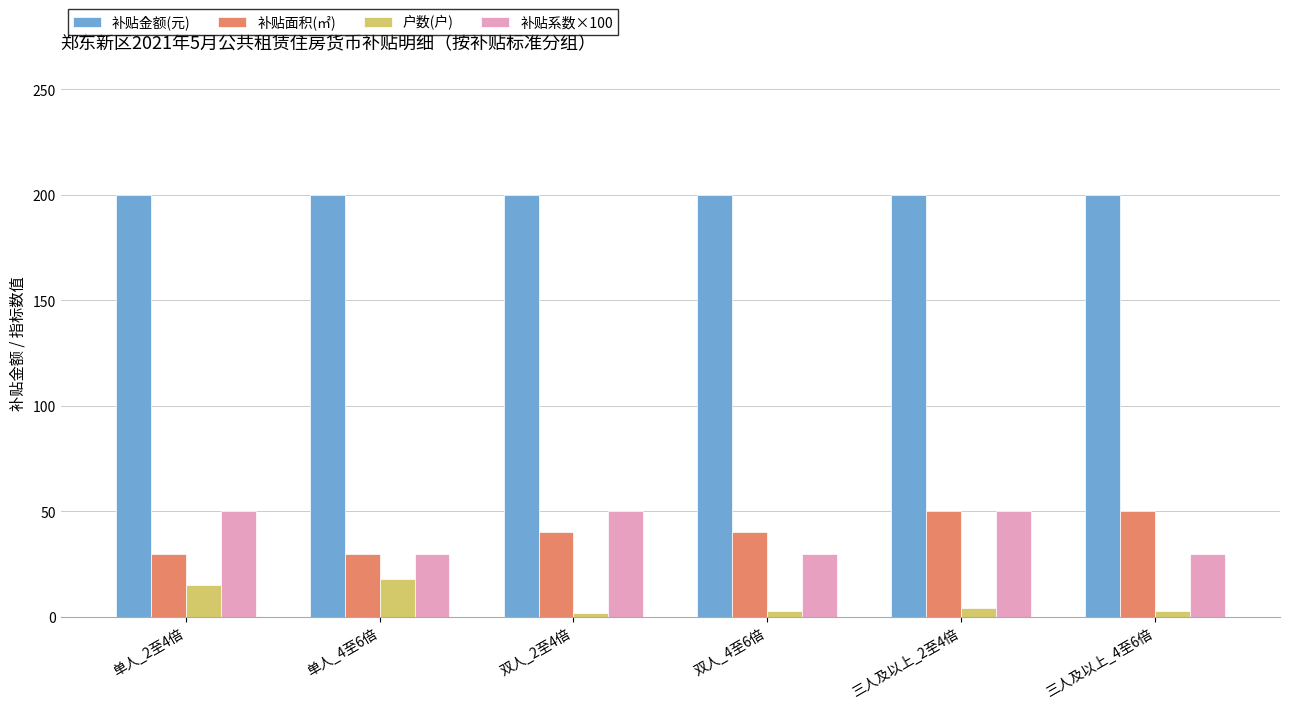

Count the number of categories in the chart.

6